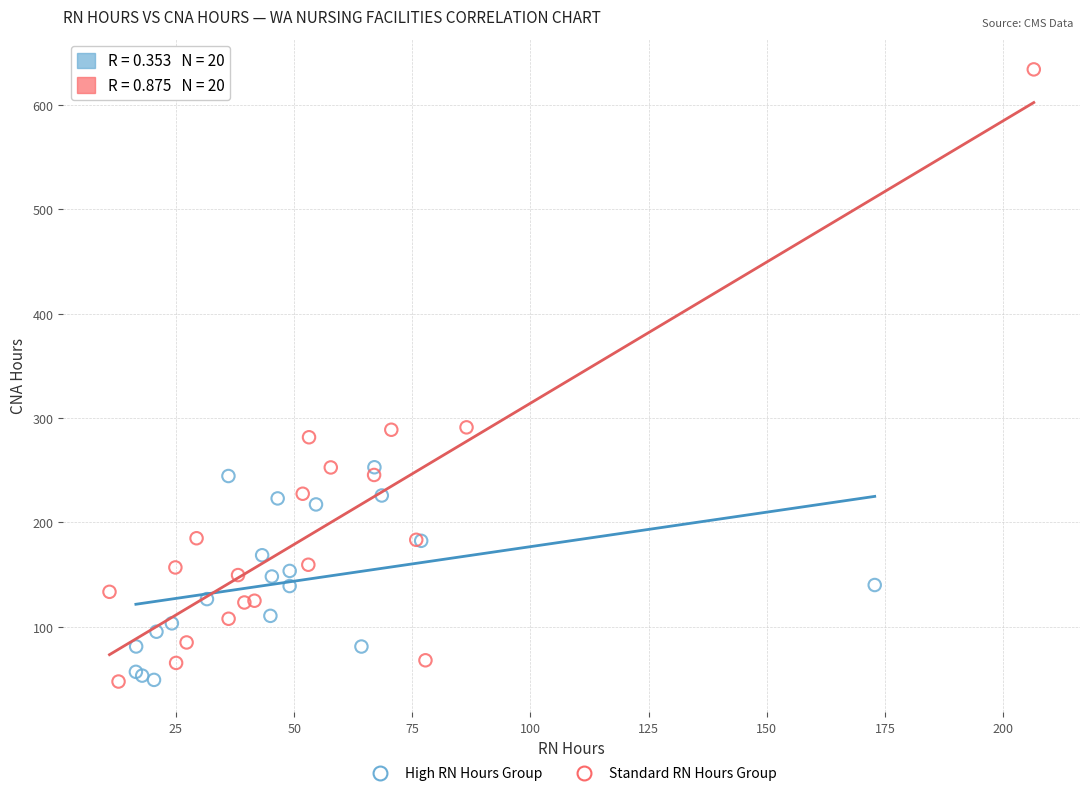

Which series reaches the maximum Y coordinate?

Standard RN Hours Group